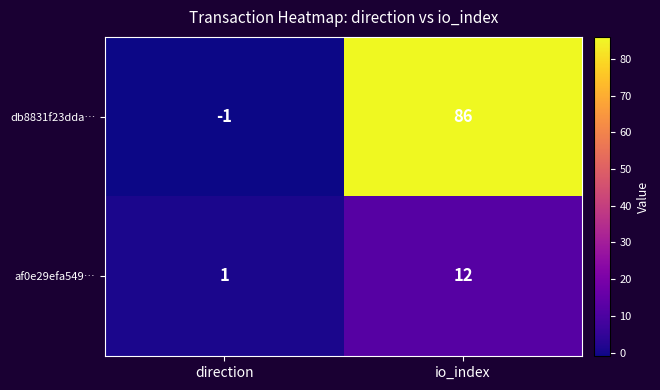

What is the spread (max minus min) of values at io_index?

74